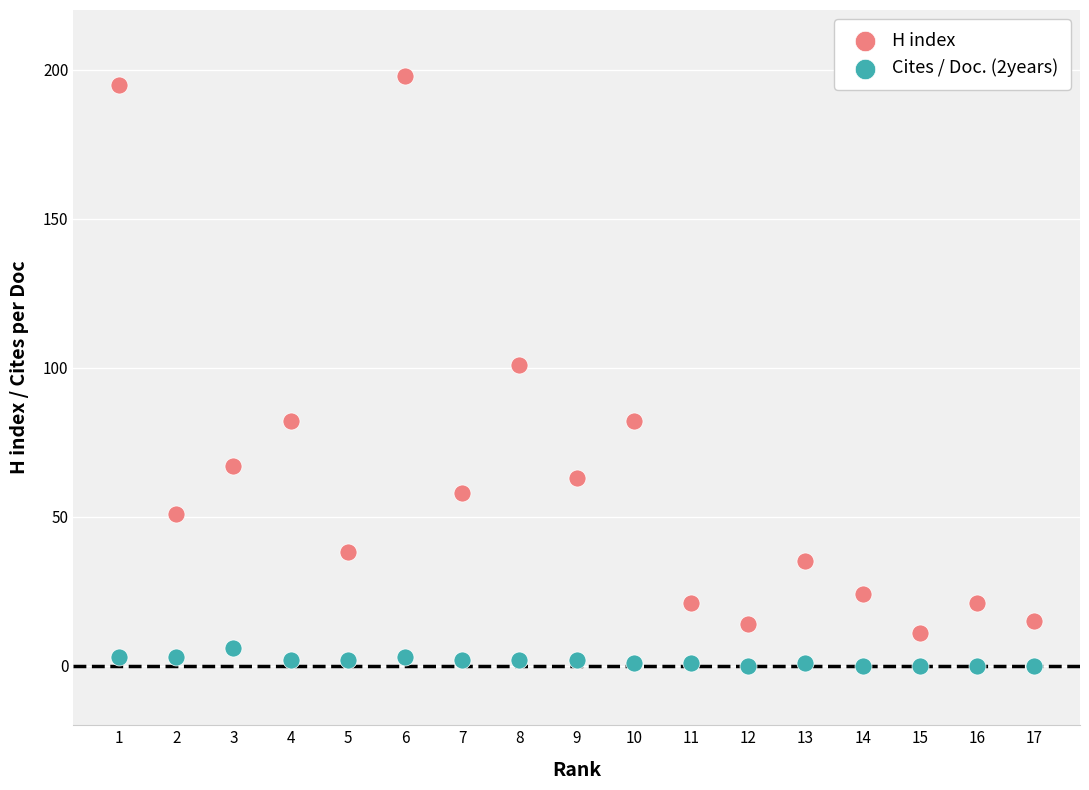

Which series reaches the maximum Y coordinate?

H index